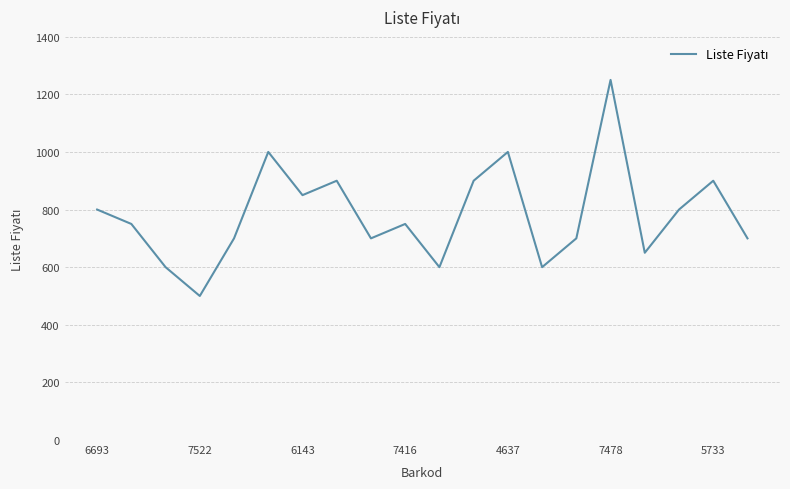

Reading left to right, extract all data points from this chart.

800	750	600	500	700	1000	850	900	700	750	600	900	1000	600	700	1250	650	800	900	700